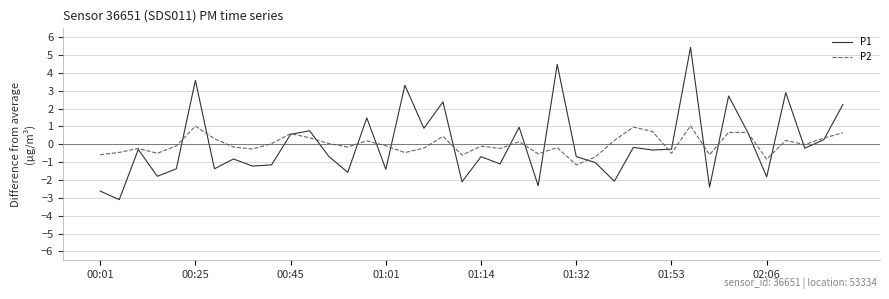

Which series has the widest spread of values?

P1